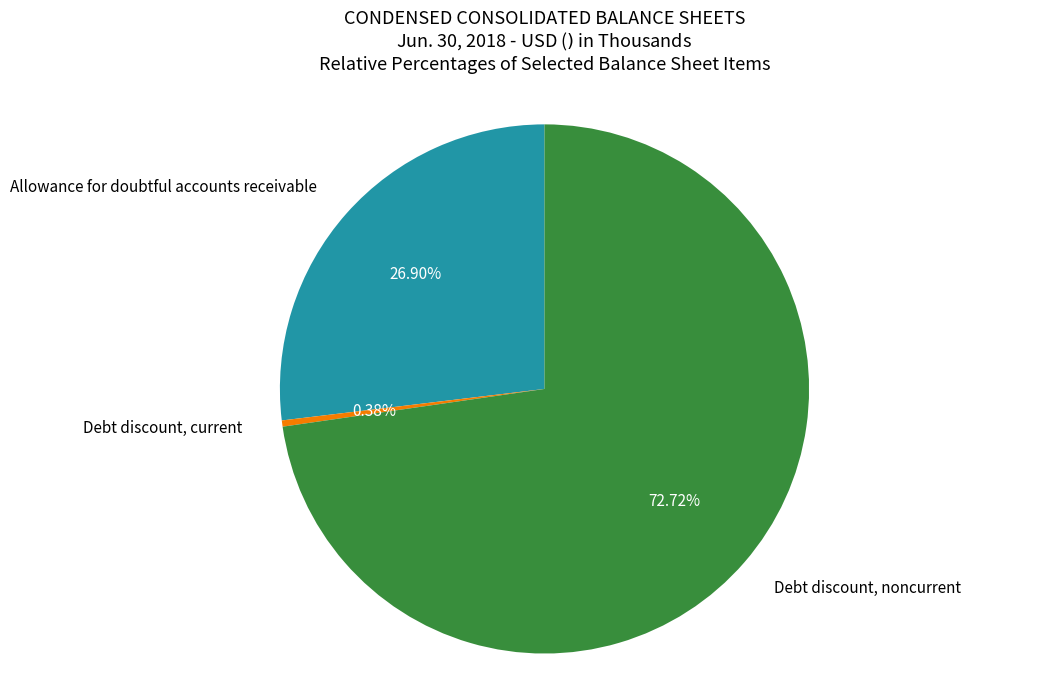

Which category has the biggest portion of the pie?

Debt discount, noncurrent